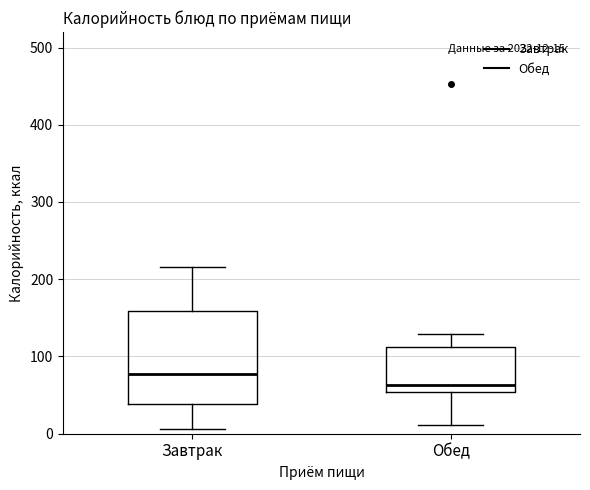

Comparing the boxes themselves (not the whiskers), which one is the tallest?

Завтрак